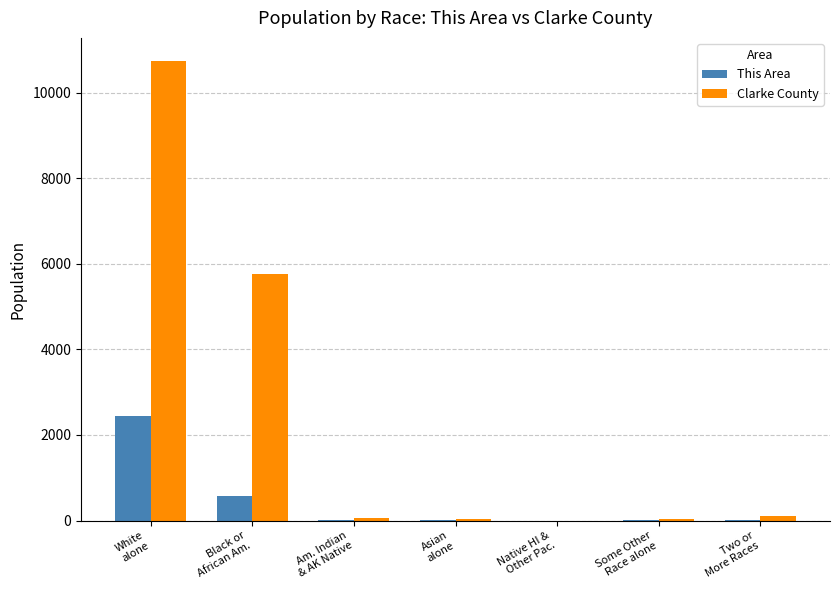

What is the total value across all series at Black or
African Am.?

6322